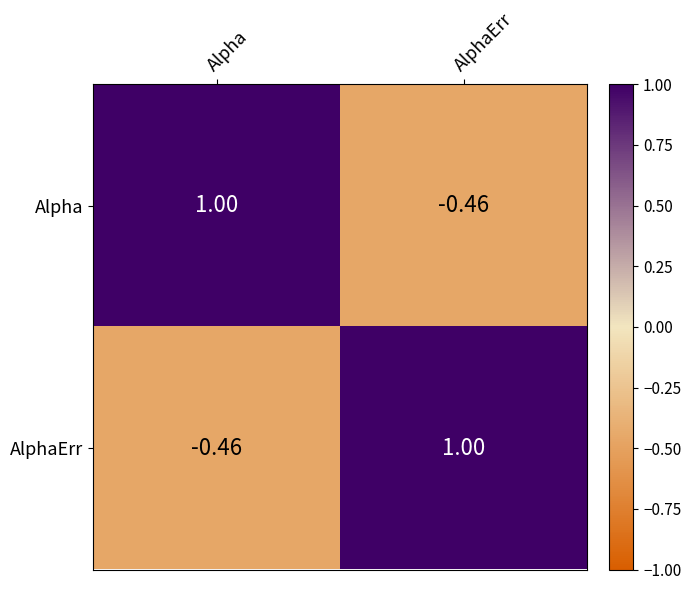

Where is AlphaErr nearest to the value 0?

Alpha